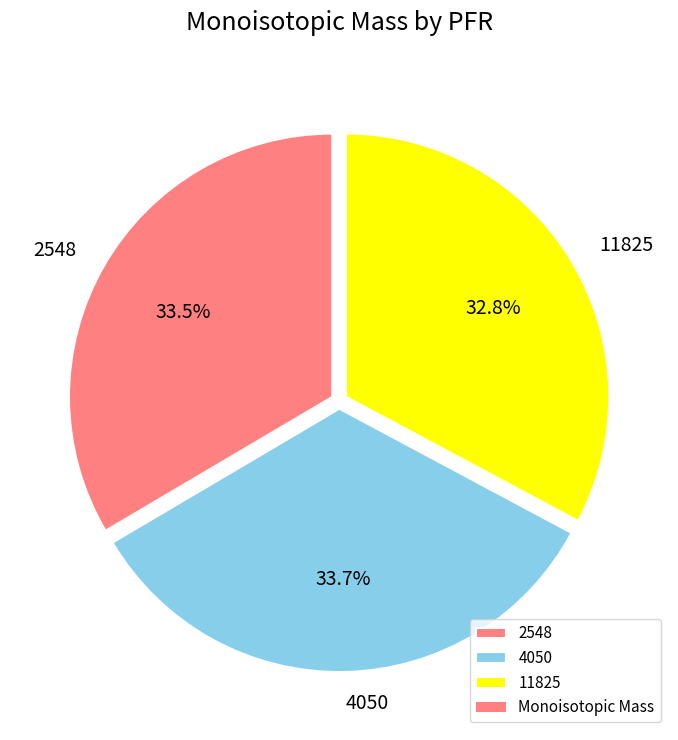

What percentage do 4050 and 11825 together represent?

66.5%